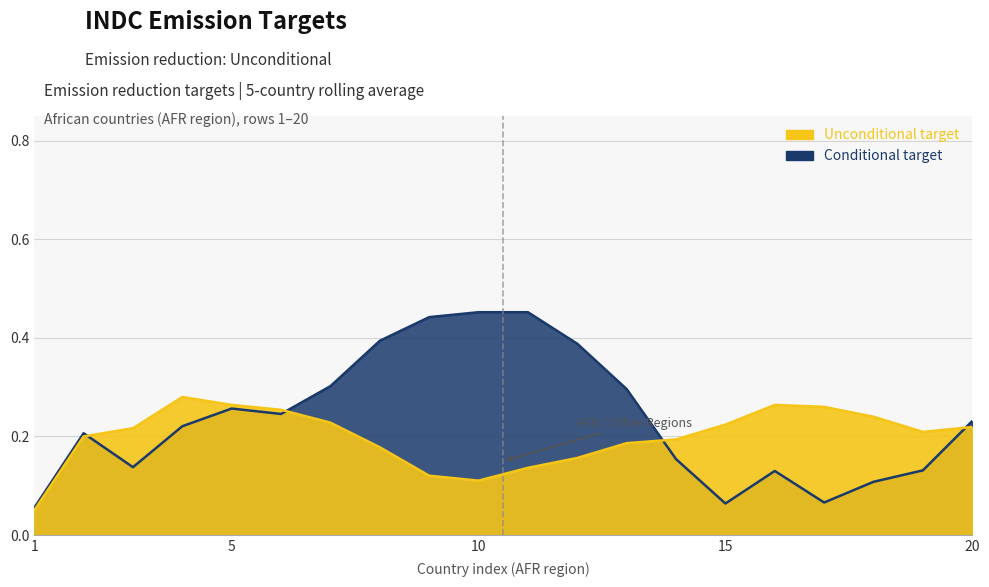

What are all the series names shown in the legend?

Unconditional, Conditional